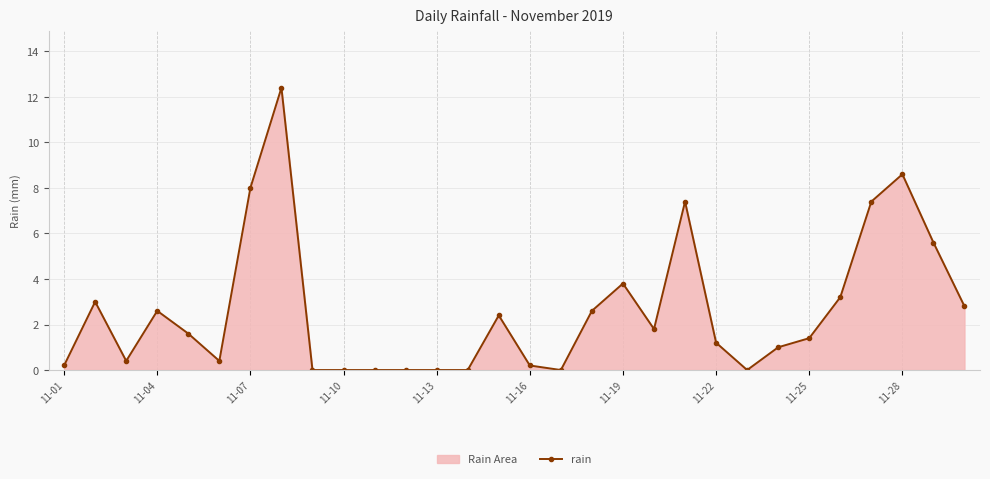

What is the greatest value displayed?

12.4